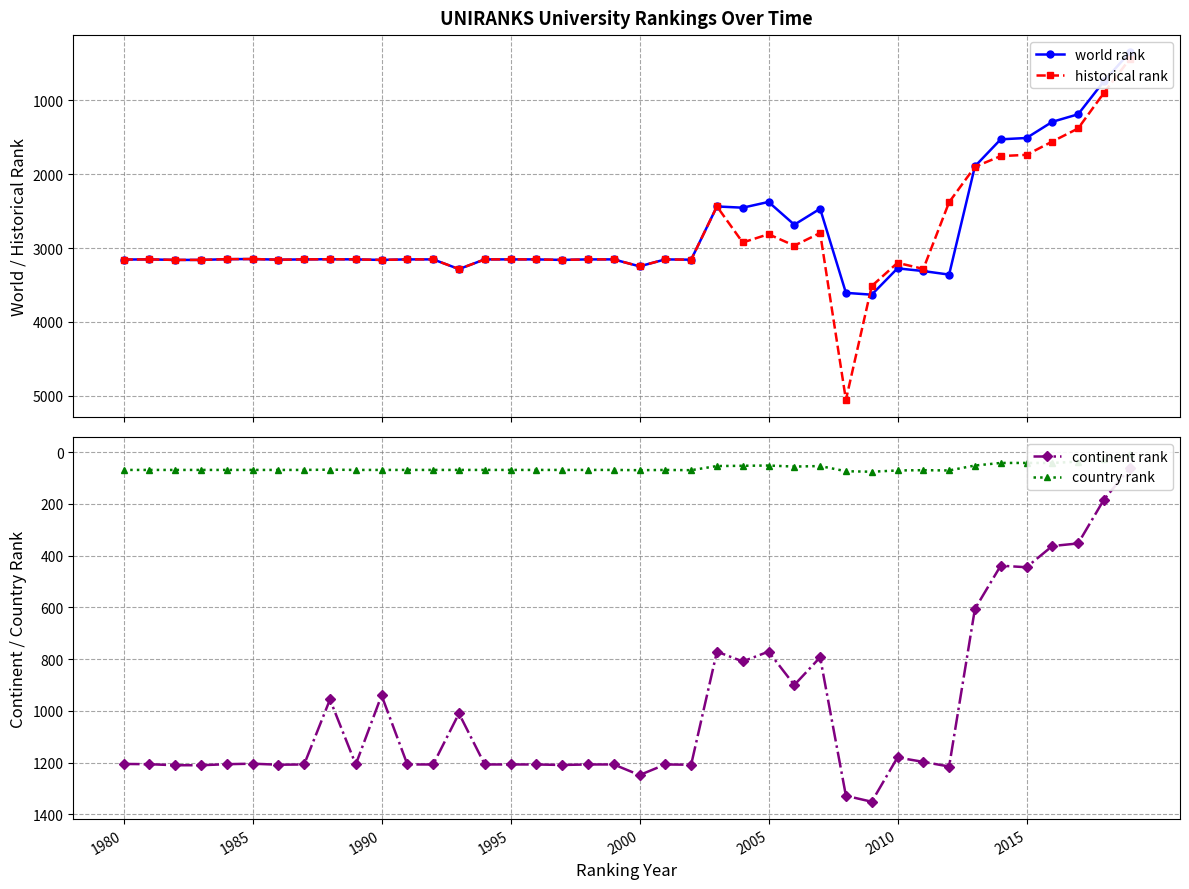

True or false: historical rank and country rank cross at least once.

False